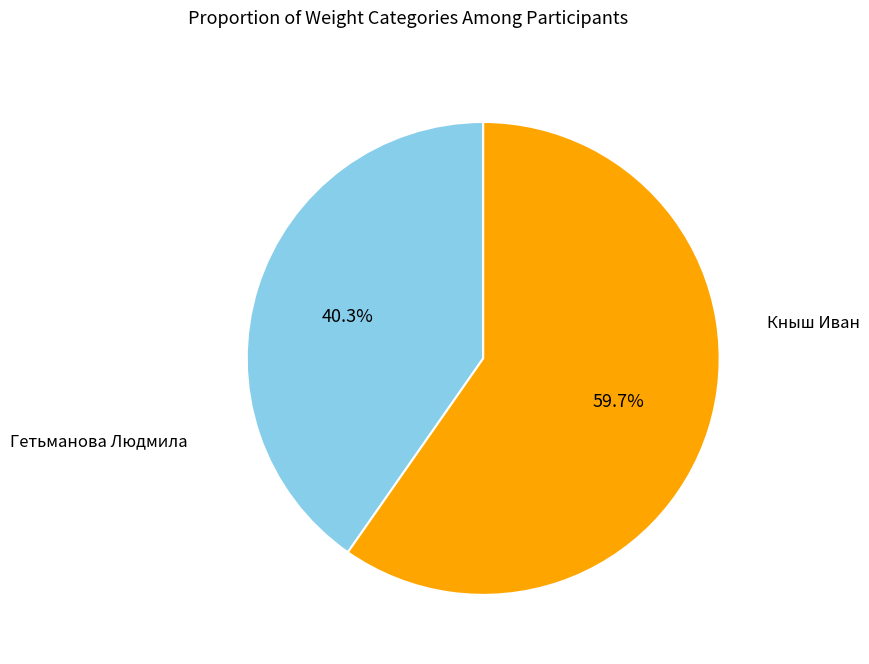

Which slice is the largest?

Кныш Иван